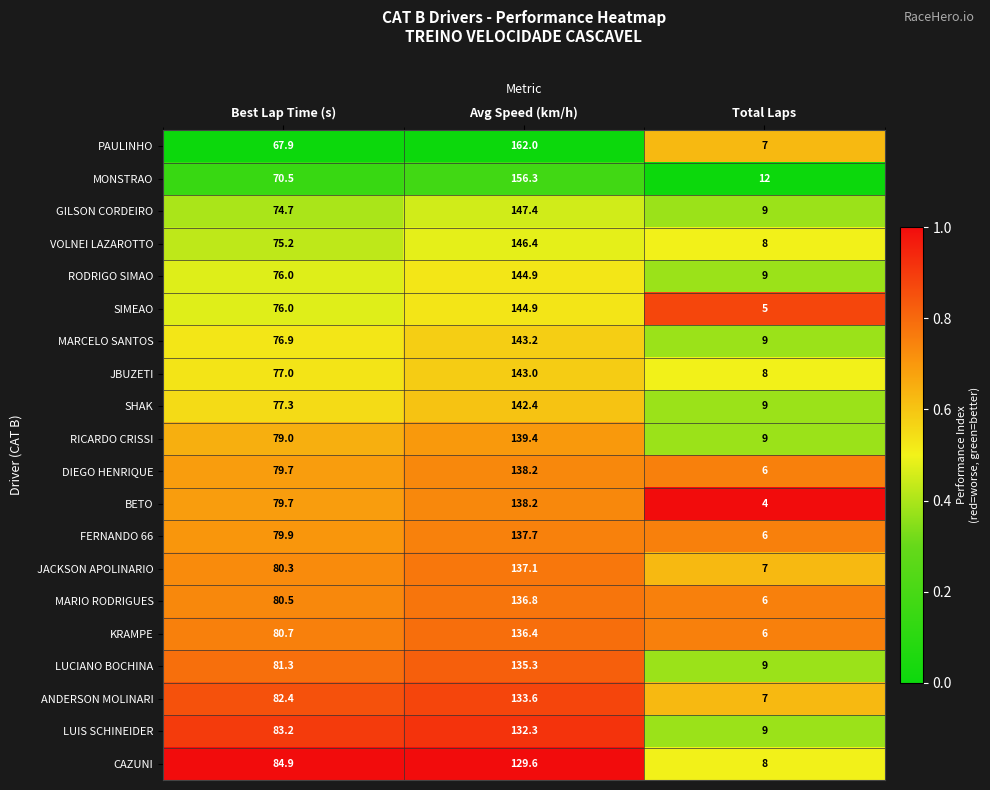

What is the difference between the KRAMPE values at Total Laps and Best Lap Time (s)?

74.7